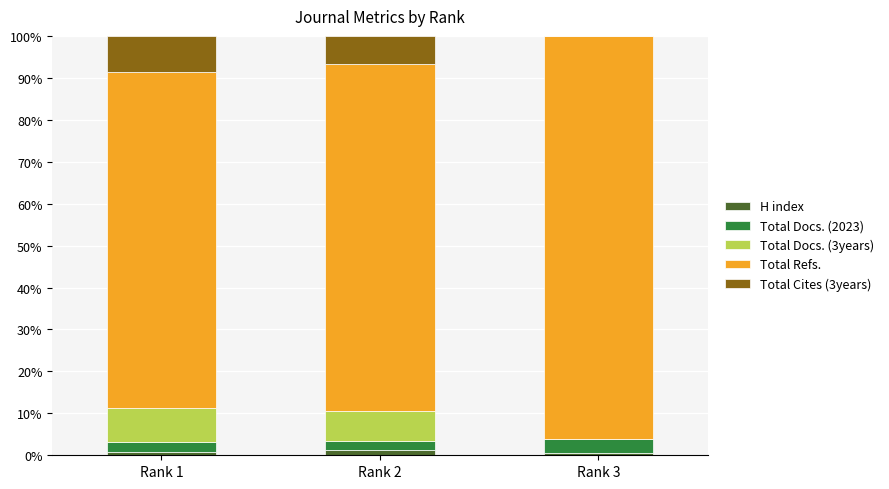

What is the sum of the H index values at Rank 1 and Rank 2?

2.1